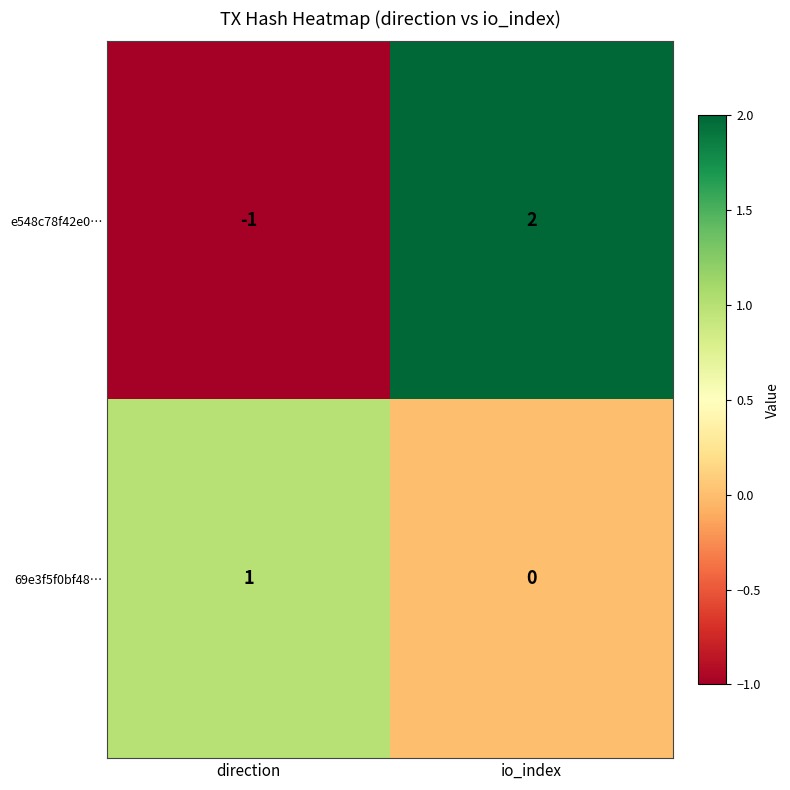

What is the greatest value displayed?

2